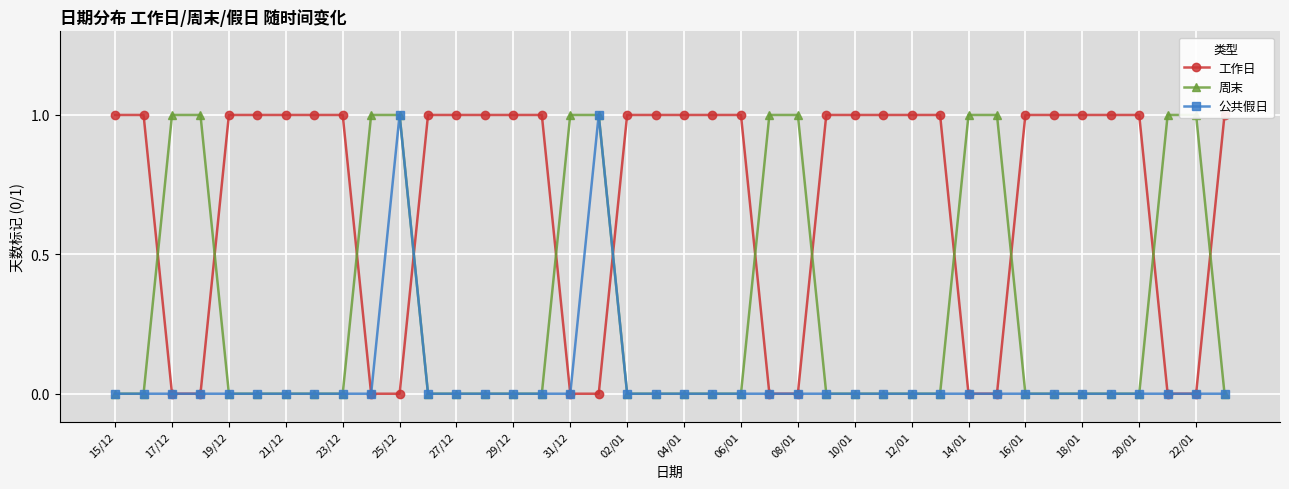

Which category has the highest value across all series?

15/12